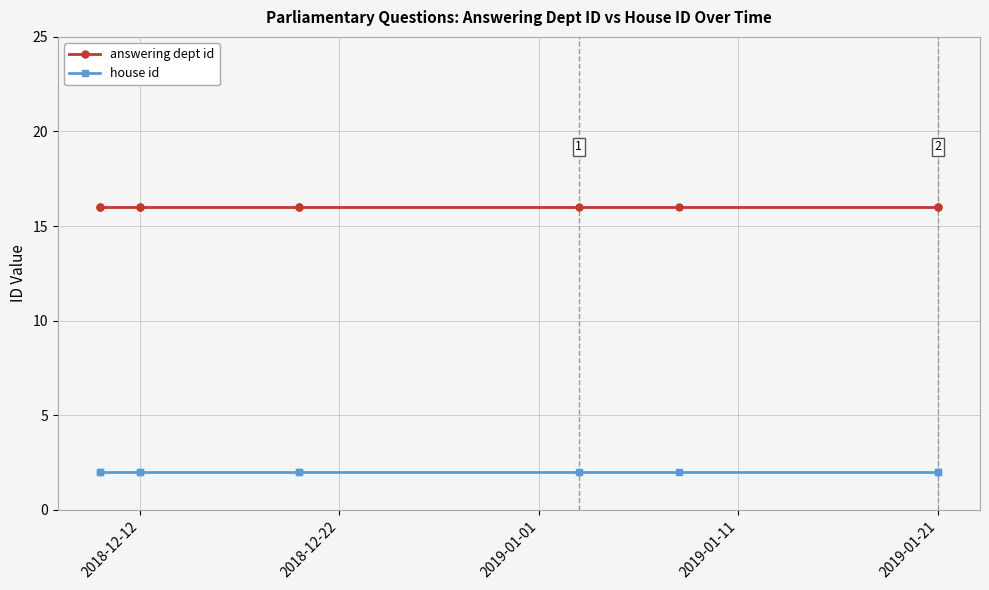

At which label is answering dept id closest to 16?

2018-12-12